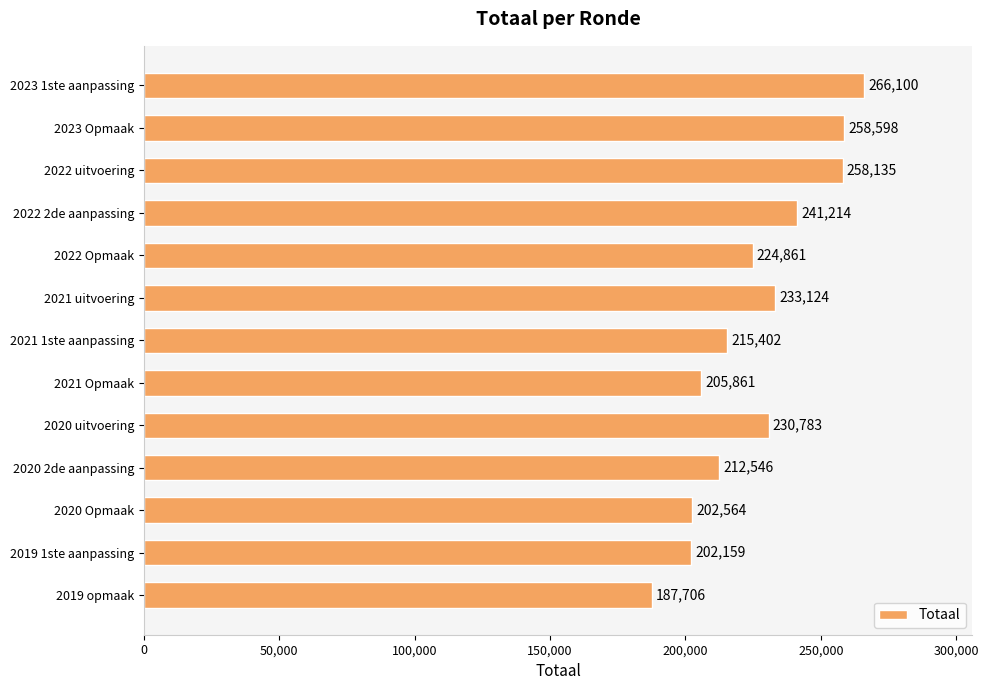

How many data points are less than 224861?

6